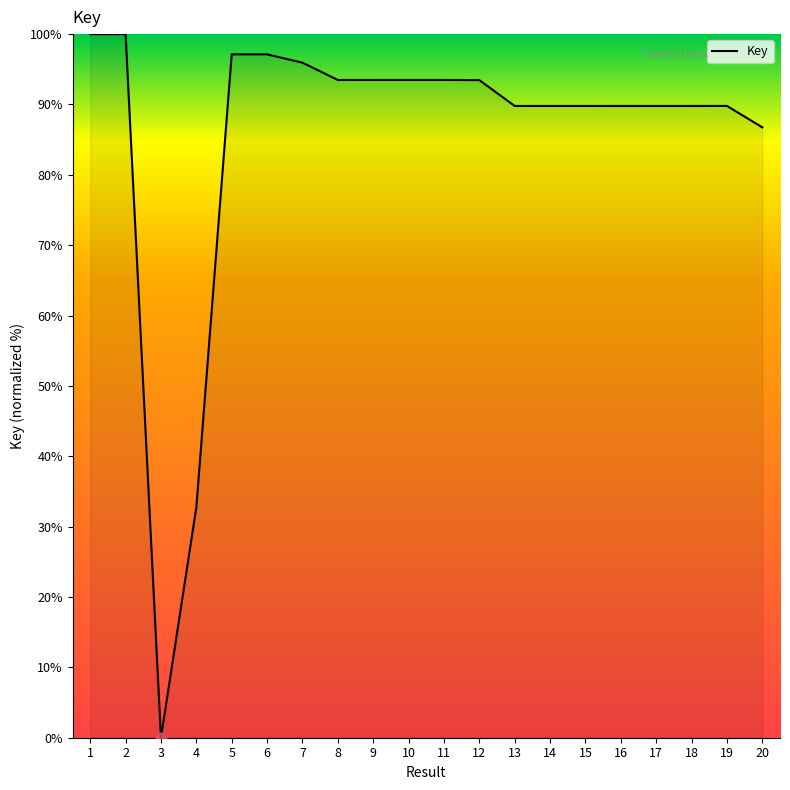

What is the ratio of the value at 9 to the value at 2?

0.9